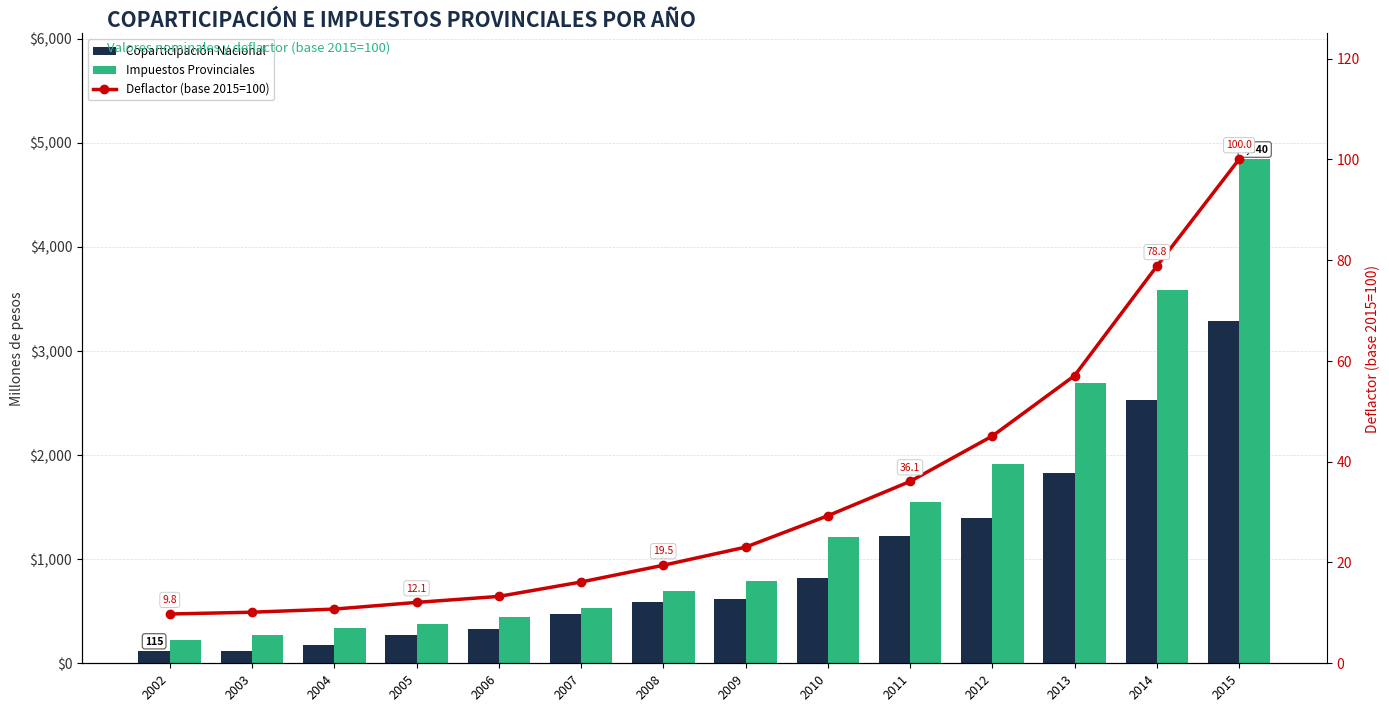

What is the difference between the second highest and second lowest values in the Impuestos Provinciales series?

3315.3